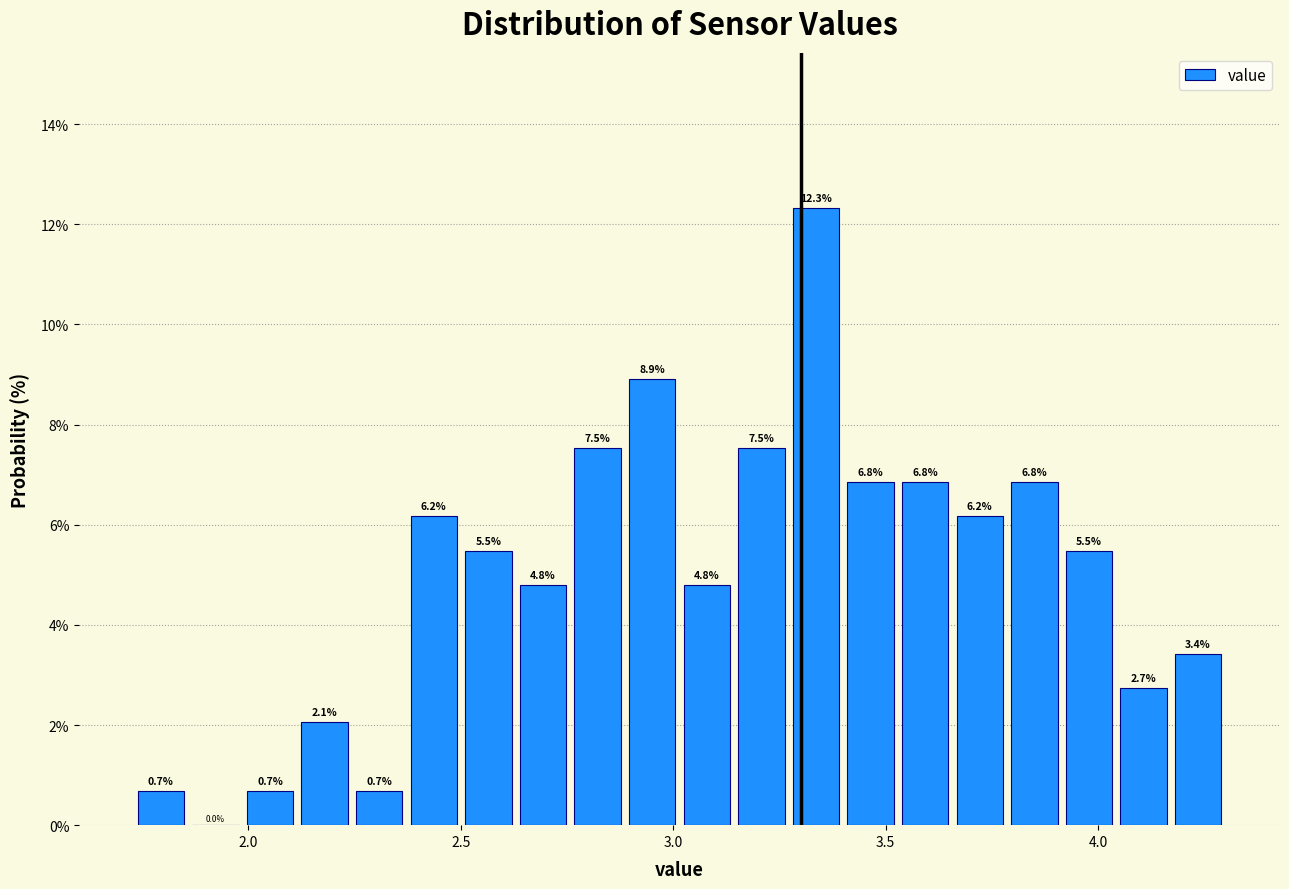

Around what value on the x-axis is the tallest bar? Give the approximate position of its centre, as read against the axis.

3.35